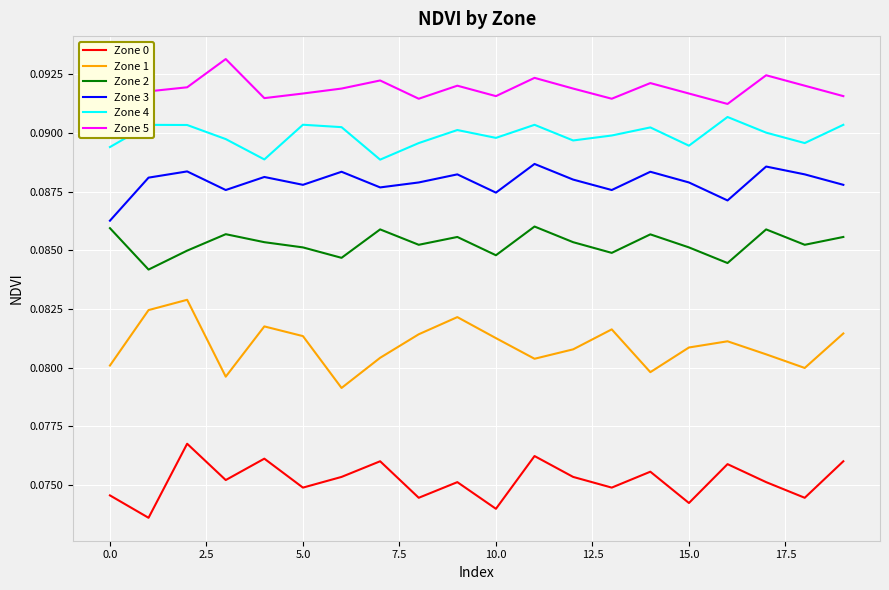

List the series in order of their peak value, lowest first.

Zone 0, Zone 1, Zone 2, Zone 3, Zone 4, Zone 5